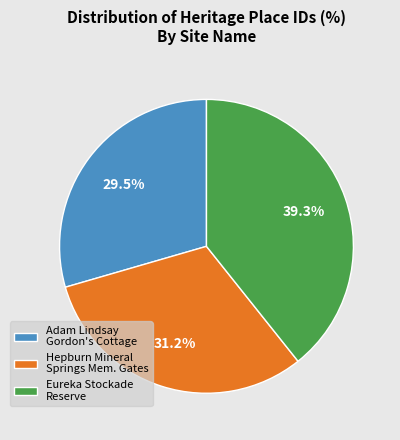

Is there any slice that represents more than half of the pie?

No